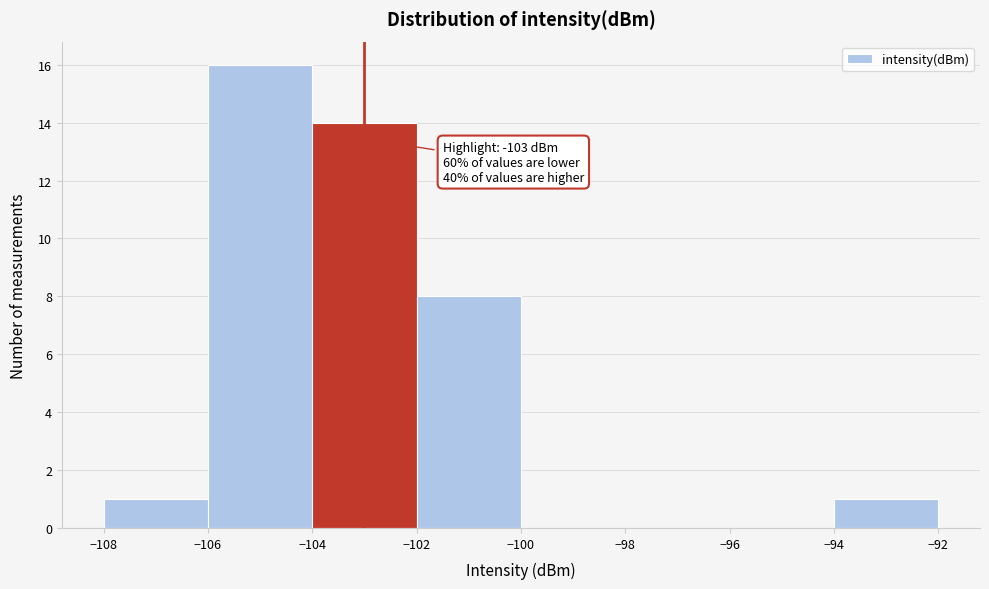

Over which range of the x-axis is the bar tallest?

-106 to -104